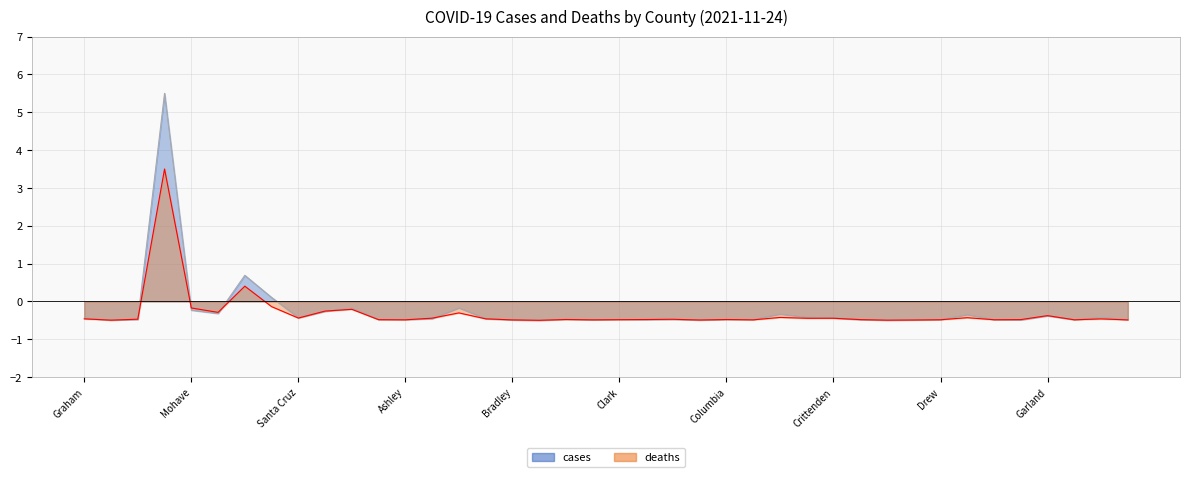

What is the label of the 12th point from the right?

Crittenden